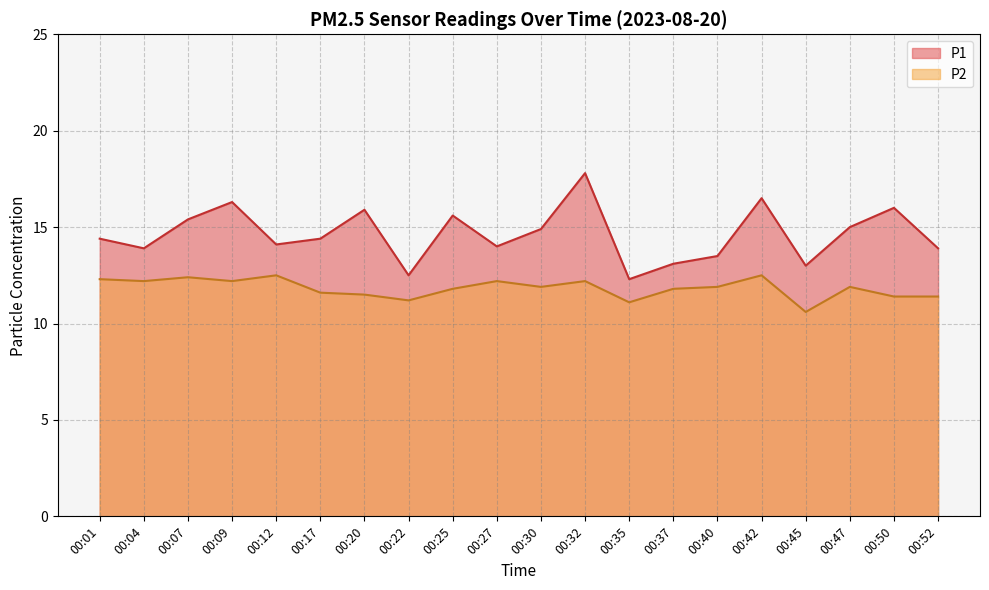

Where is the first local minimum for P2?

00:04